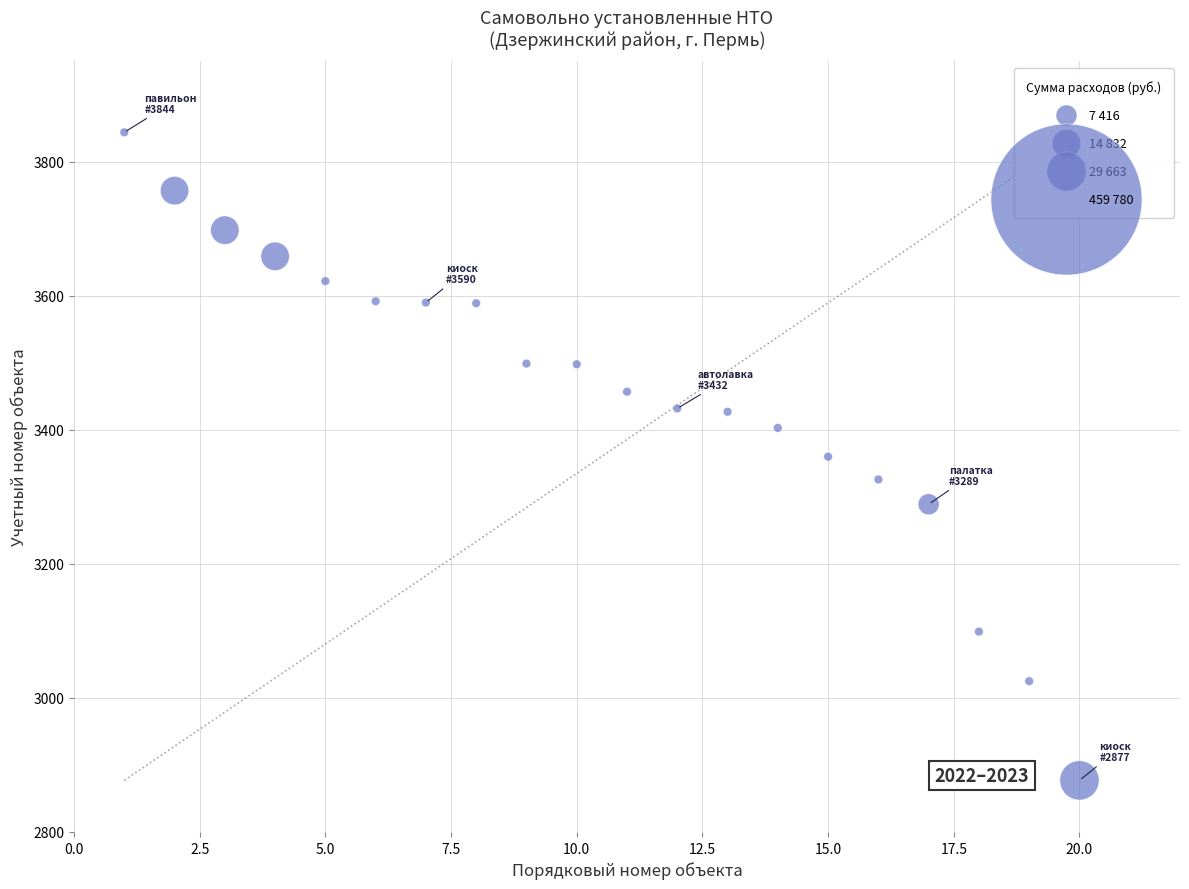

What is the range of X values (max minus min)?

19